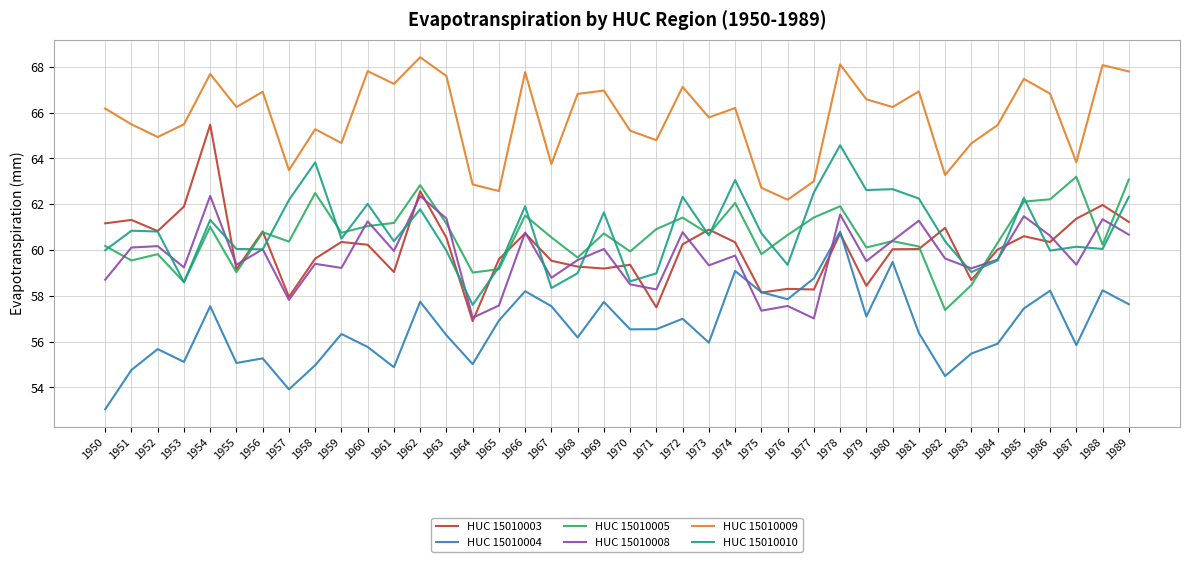

The HUC 15010008 series shows 24.5 at 1960. True or false?

False